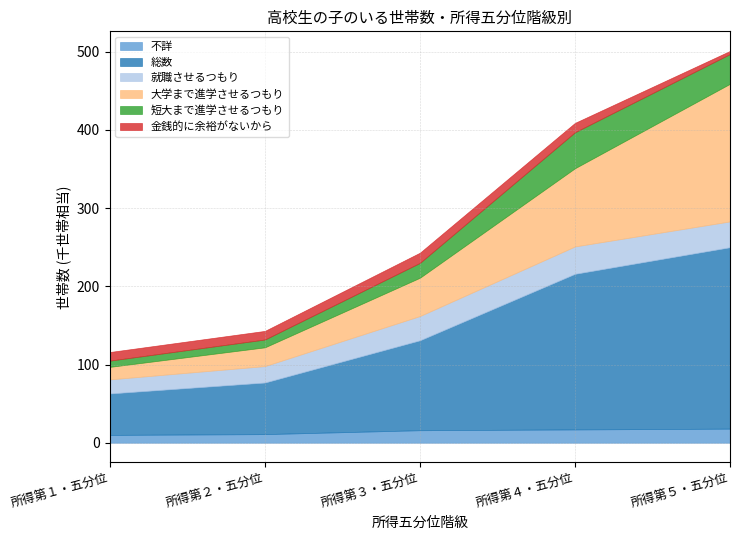

What is the sum of all 総数 values?

665